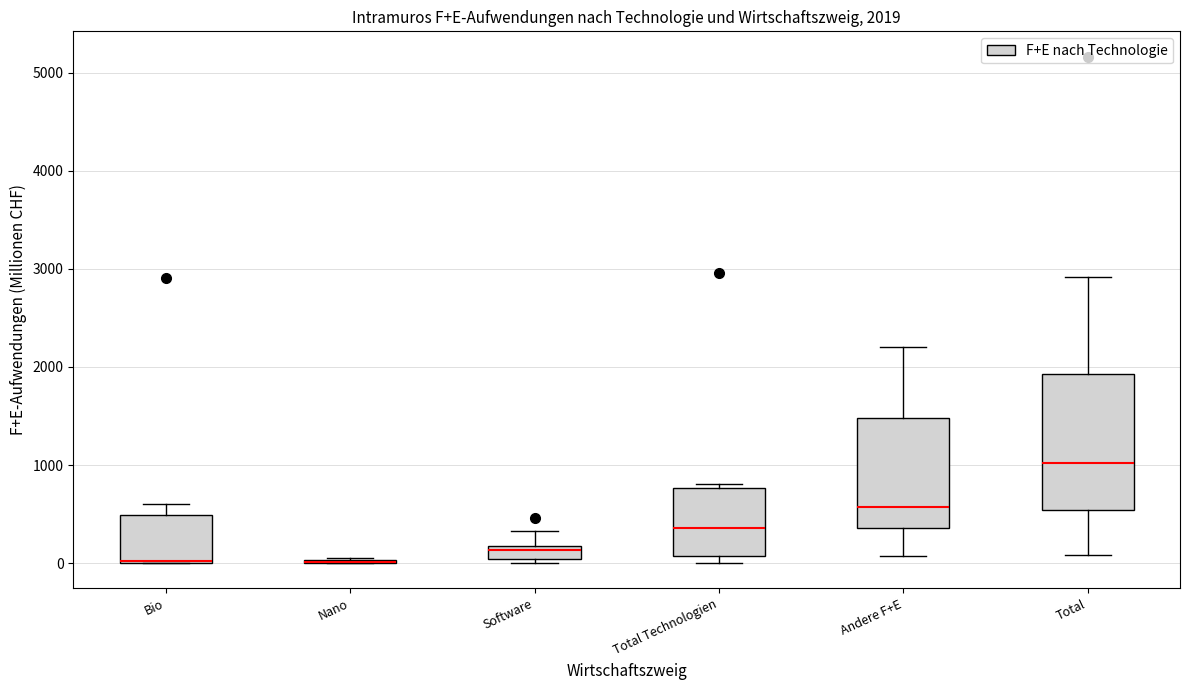

Which box is the tallest, from its lower edge to its upper edge?

Total